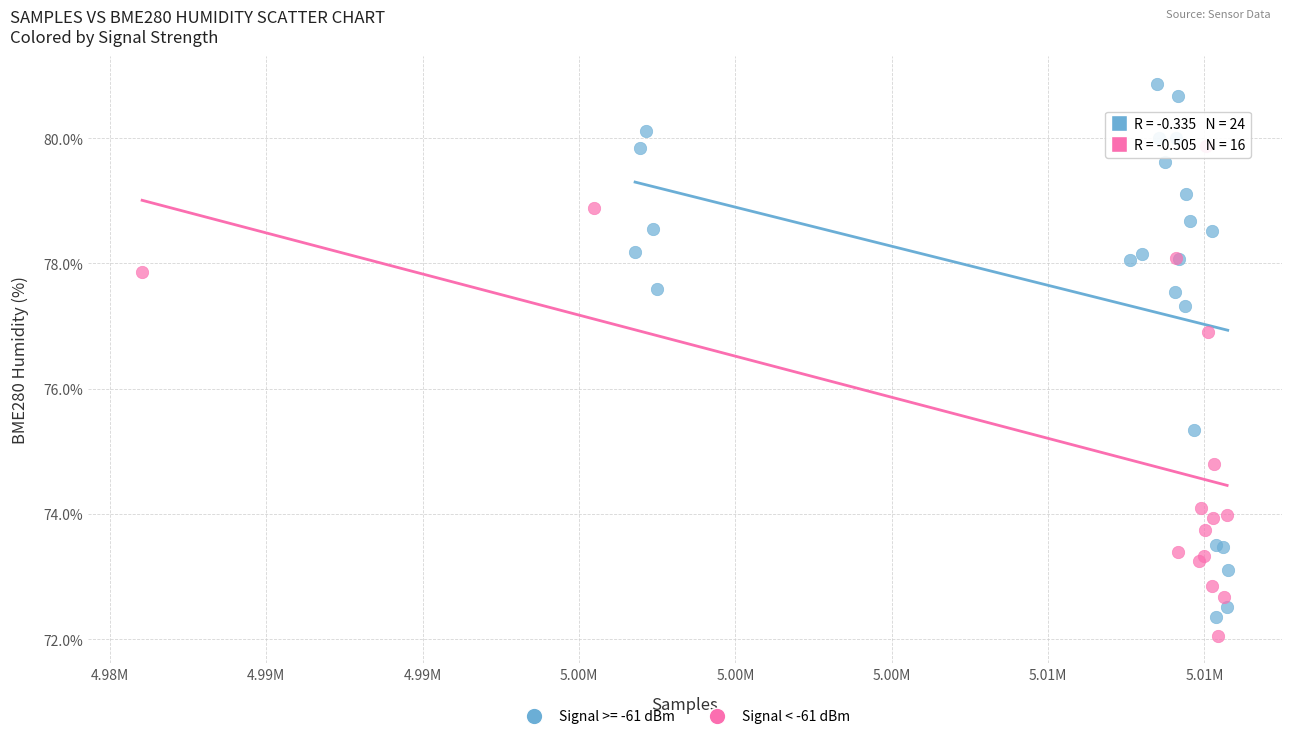

Which series reaches the maximum Y coordinate?

Signal >= -61 dBm